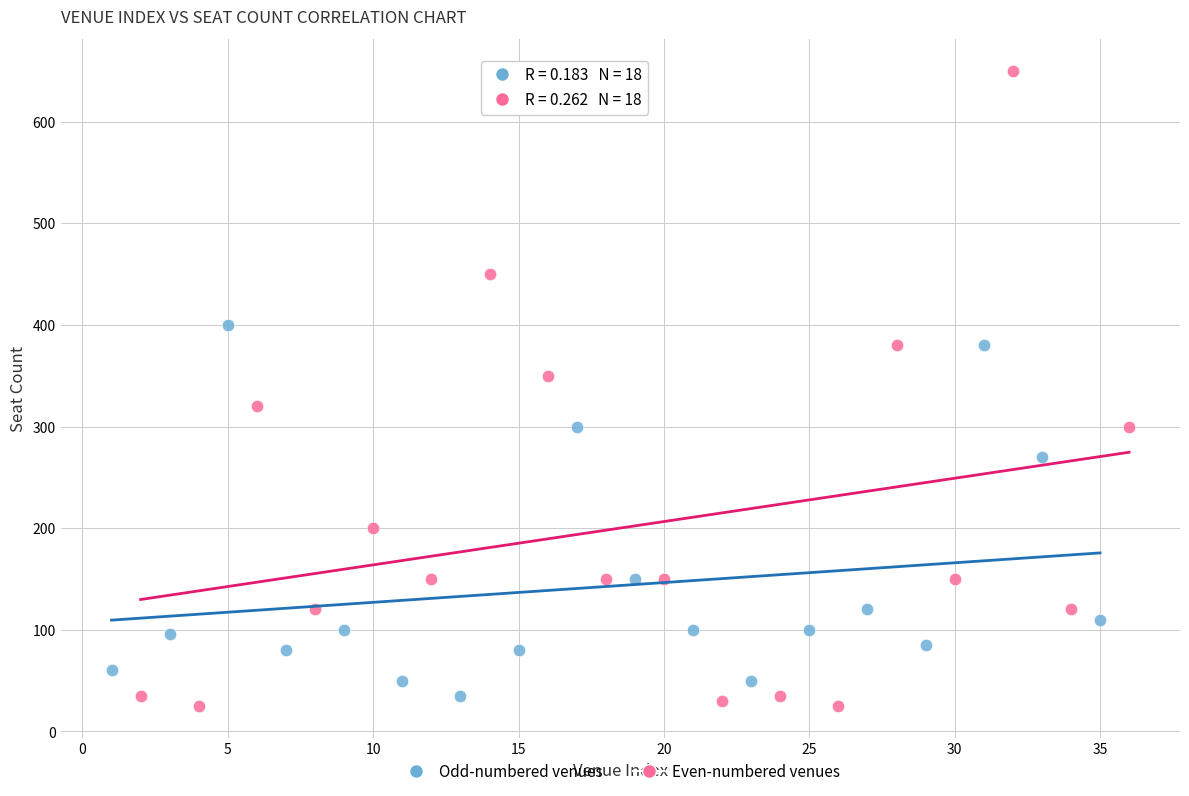

Which series contains the highest Y value?

Even-numbered venues